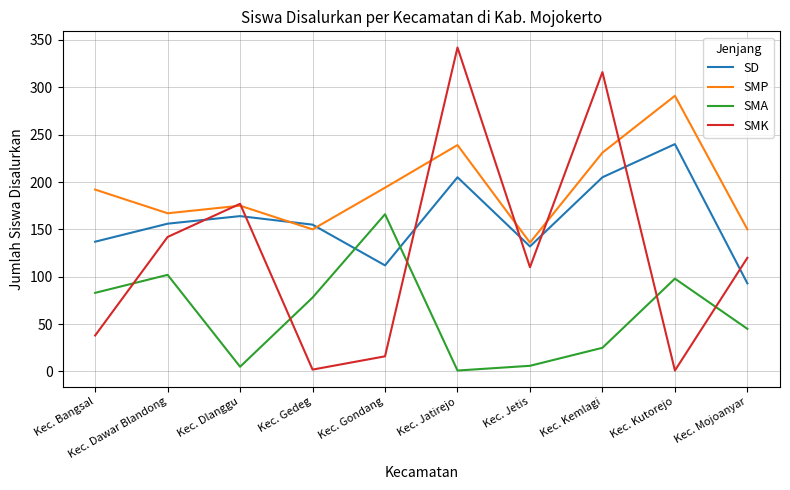

How many categories are shown in the chart?

10